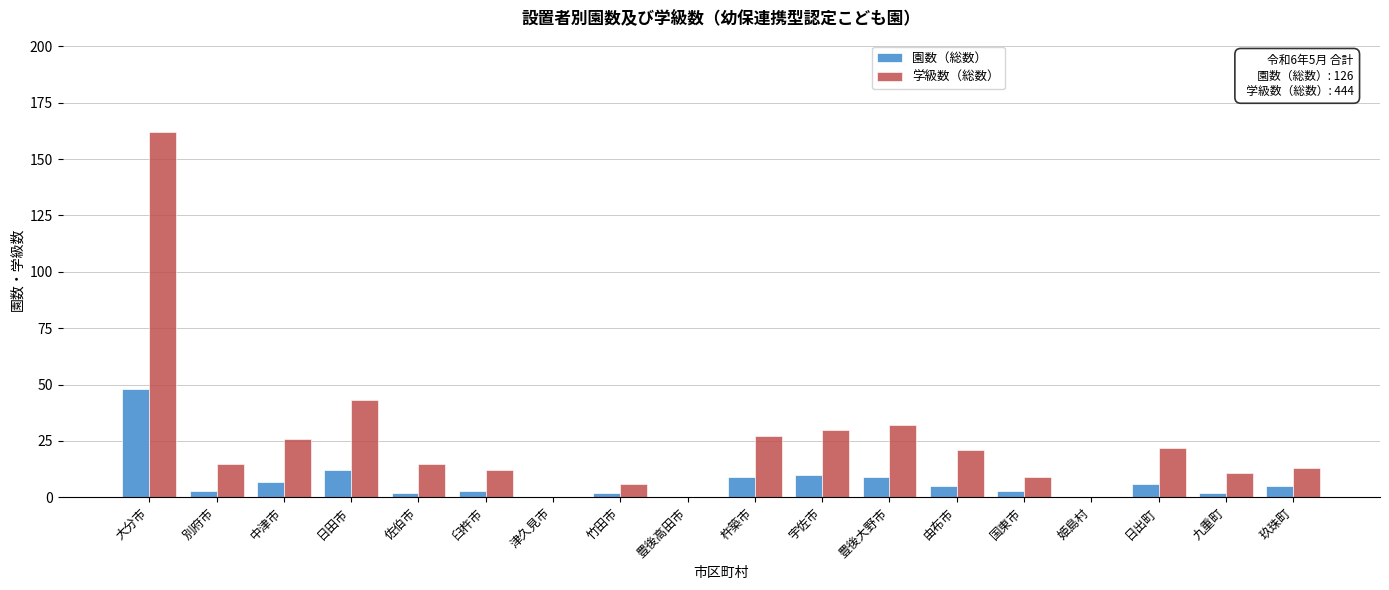

Which series has the largest total across all categories?

学級数（総数）